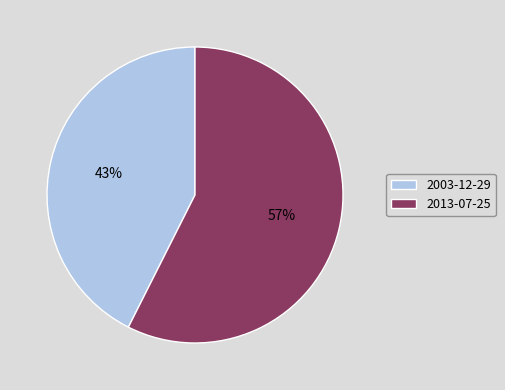

What percentage is the 2013-07-25 slice, to the nearest percent?

57%